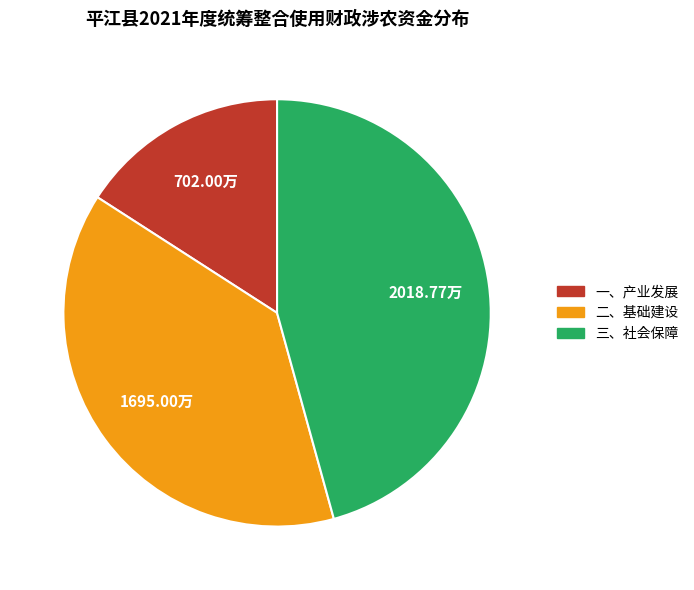

Which category has the smallest portion of the pie?

一、产业发展